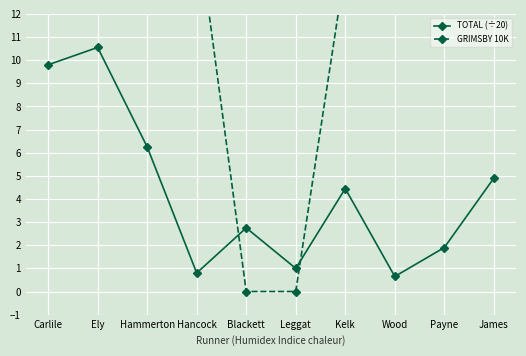

What is the maximum value for TOTAL (÷20)?

10.6